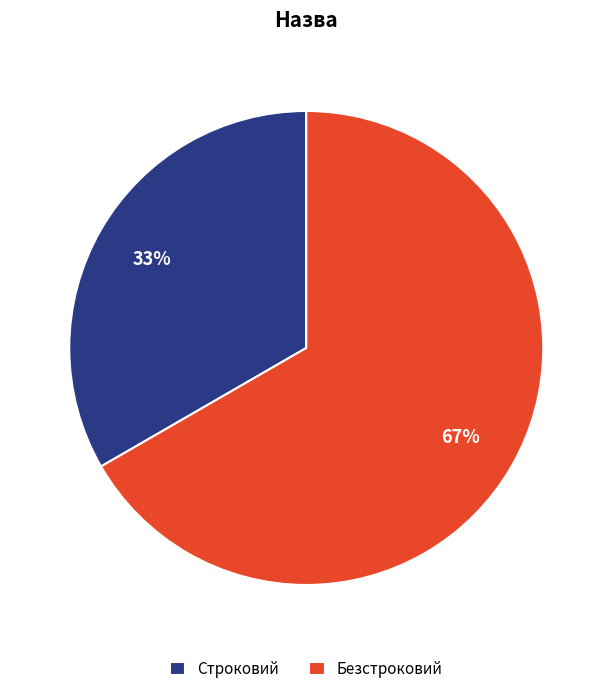

True or false: Строковий accounts for 43% of the total.

False